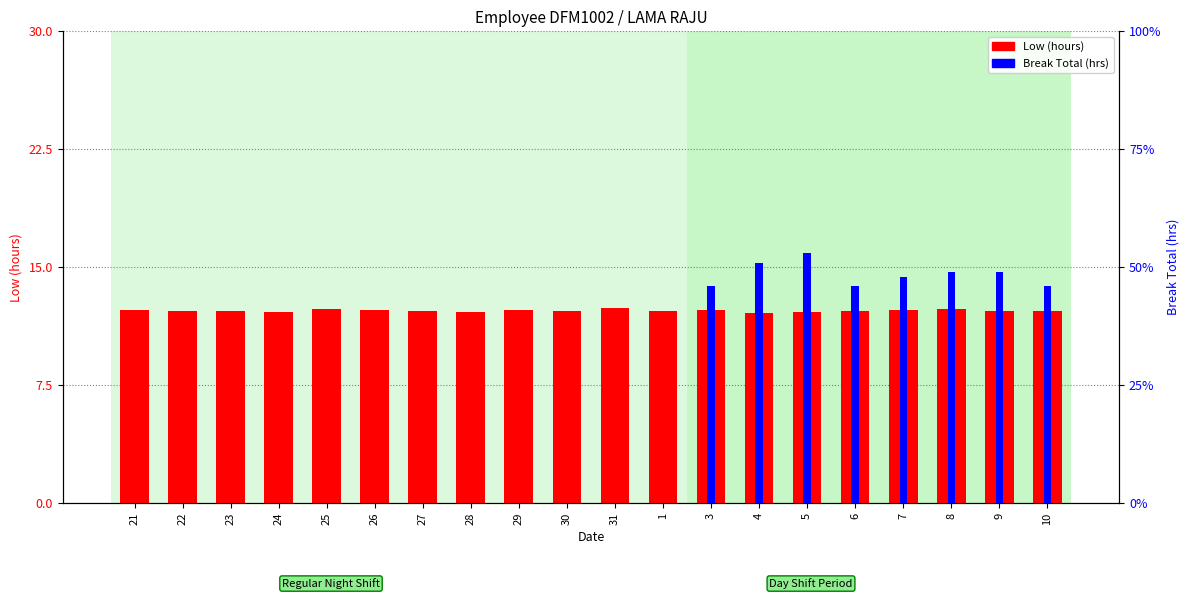

Reading left to right, list all the values displayed in this chart.

Low (hours): 12.3	12.2	12.2	12.2	12.3	12.3	12.2	12.1	12.3	12.2	12.4	12.2	12.3	12.1	12.1	12.2	12.3	12.3	12.2	12.2
Break Total (hrs): 0.0	0.0	0.0	0.0	0.0	0.0	0.0	0.0	0.0	0.0	0.0	0.0	0.5	0.5	0.5	0.5	0.5	0.5	0.5	0.5